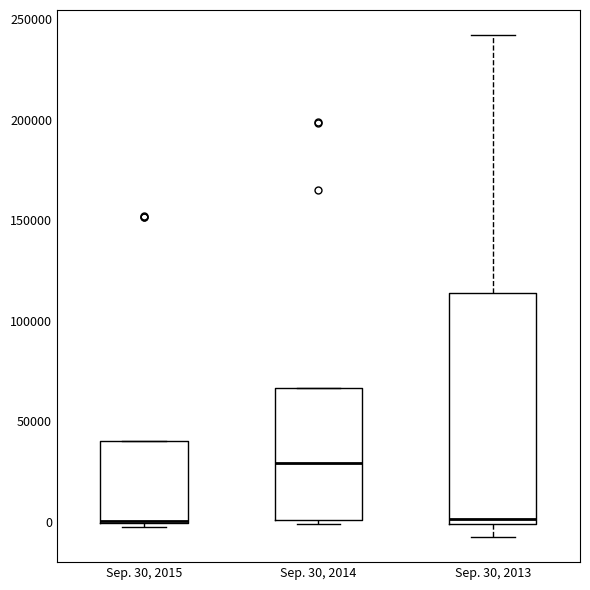

Reading left to right, transcribe this box plot: for each box, give where its median line is, the range the box spans, and where its two whiskers end, as read against the y-axis. The values are not printed on the chart, so give them approximately, as read against the axis.

Sep. 30, 2015: median 0 (drawn on the box's lower edge), box 0 to 40000, whiskers 0 (just below the box's lower edge) to 40000
Sep. 30, 2014: median 30000, box 0 to 65000, whiskers 0 (just below the box's lower edge) to 65000
Sep. 30, 2013: median 0 (just above the box's lower edge), box 0 to 115000, whiskers -5000 to 240000